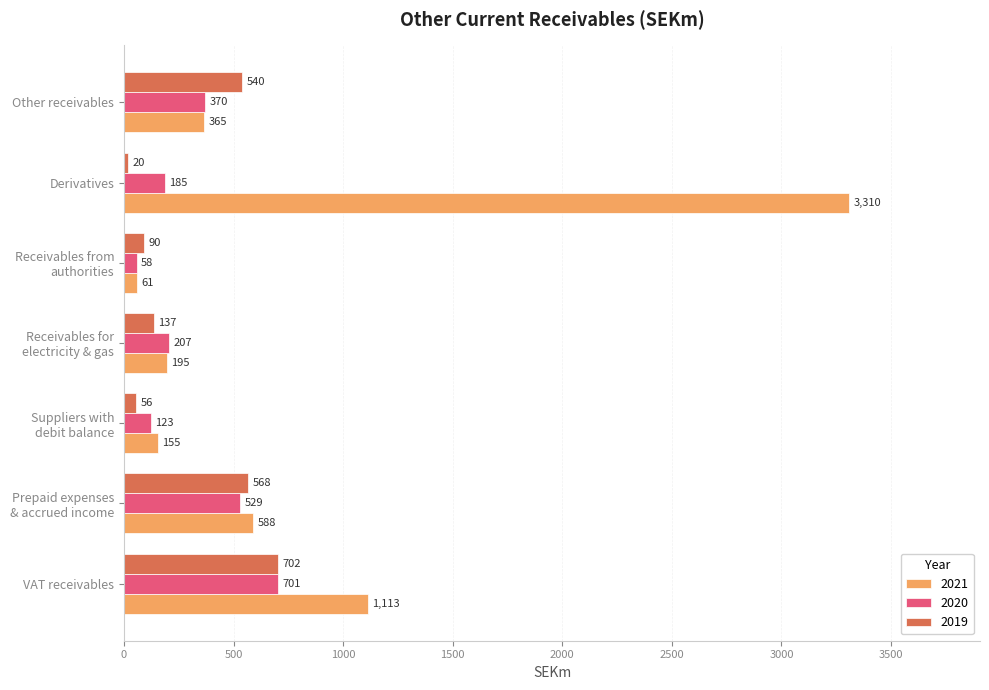

The 2020 series shows 659 at Other receivables. True or false?

False